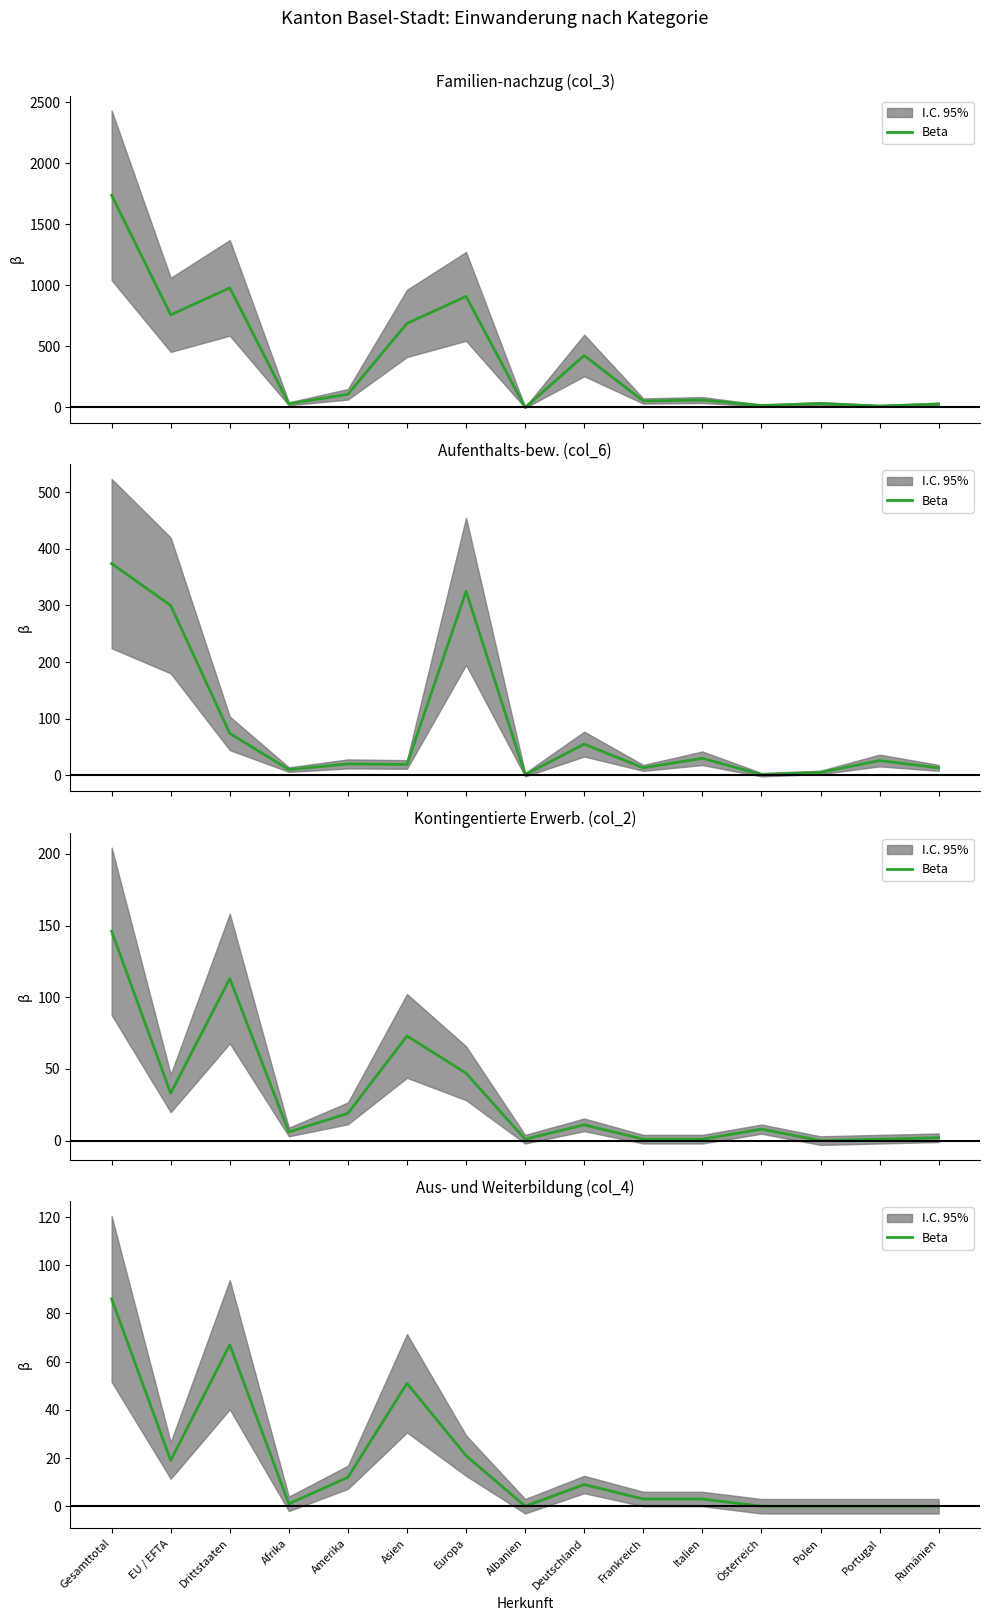

Rank the categories by value from lowest to highest.

Albanien, Österreich, Polen, Portugal, Rumänien, Afrika, Frankreich, Italien, Deutschland, Amerika, EU / EFTA, Europa, Asien, Drittstaaten, Gesamttotal